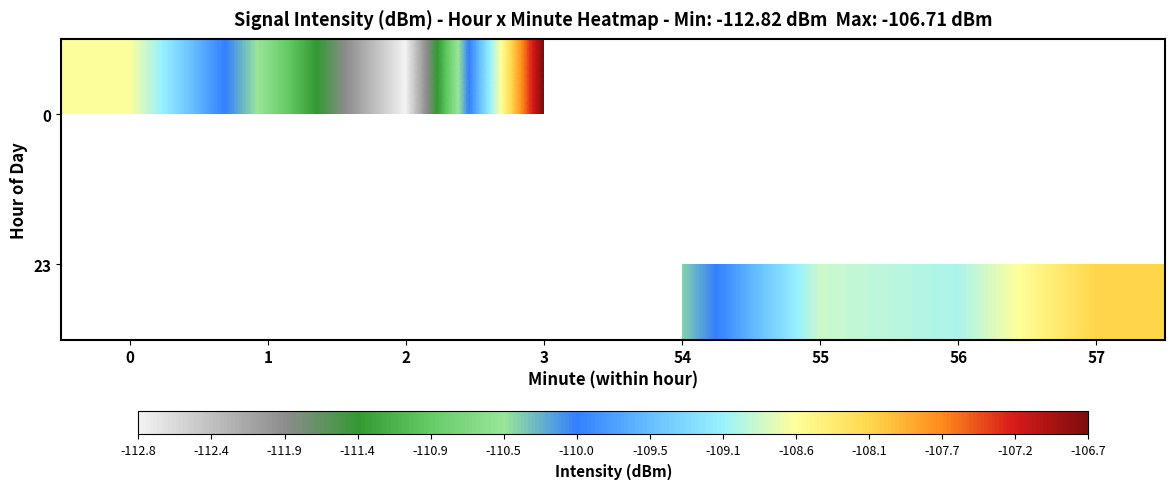

Which category has the lowest value across all series?

2